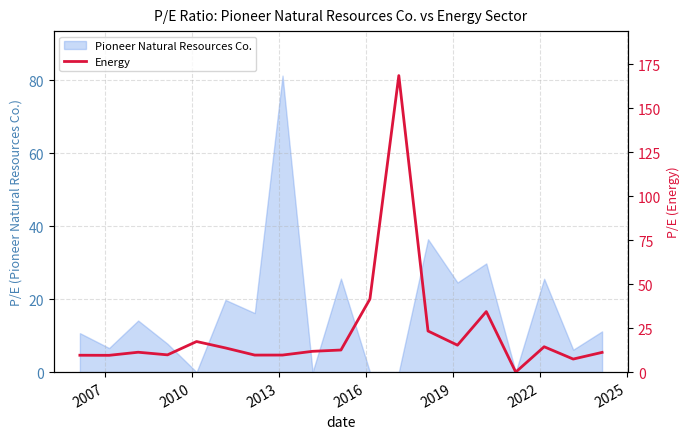

Reading left to right, what are all the values shown in this chart?

9.6	9.5	11.3	9.8	17.4	13.7	9.7	9.7	11.8	12.6	41.5	168.5	23.4	15.3	34.4	0.0	14.4	7.4	11.2